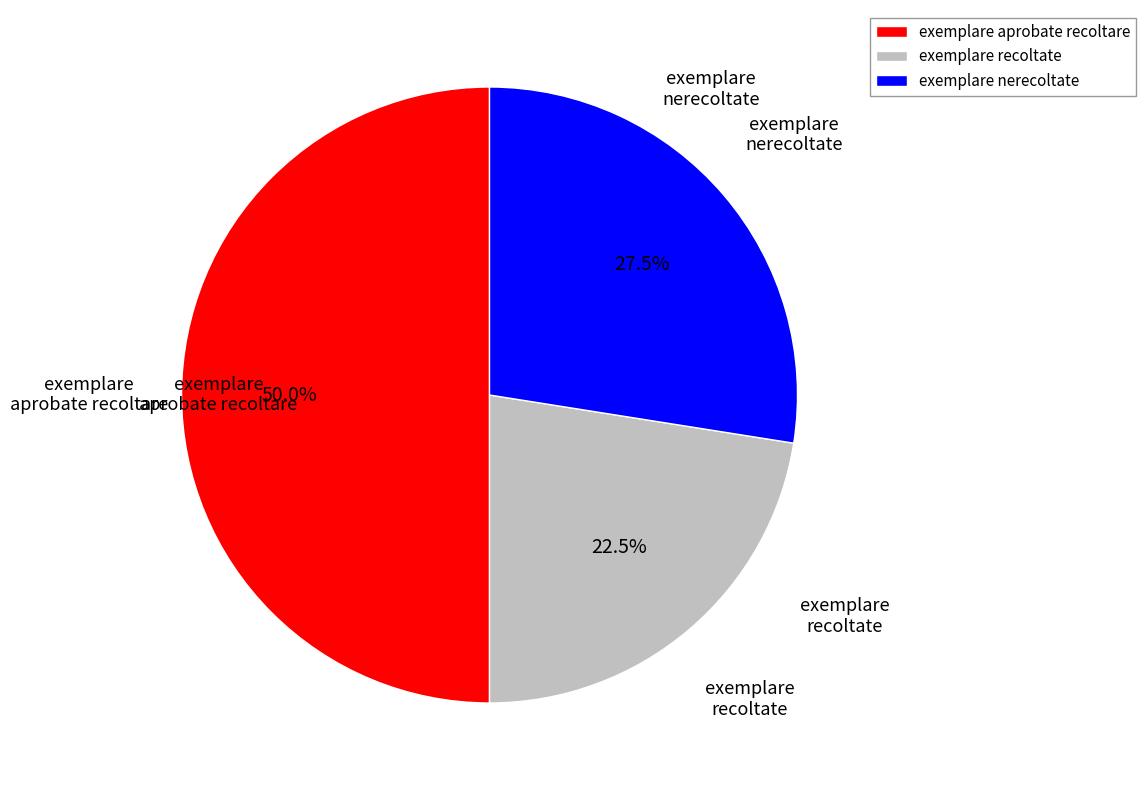

How many segments does this pie chart have?

3